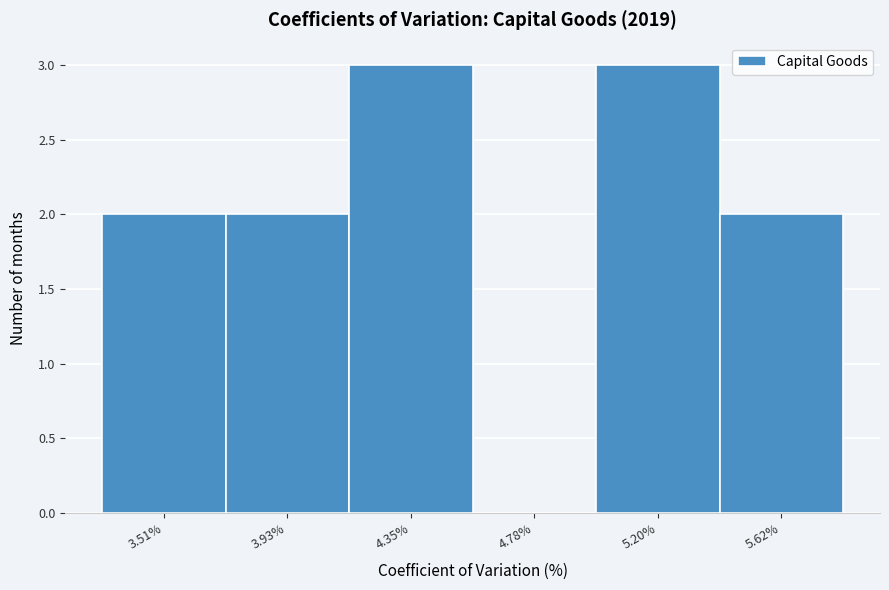

Reading left to right, transcribe all the data shown in this chart.

3.51%=2	3.93%=2	4.35%=3	4.78%=0	5.20%=3	5.62%=2